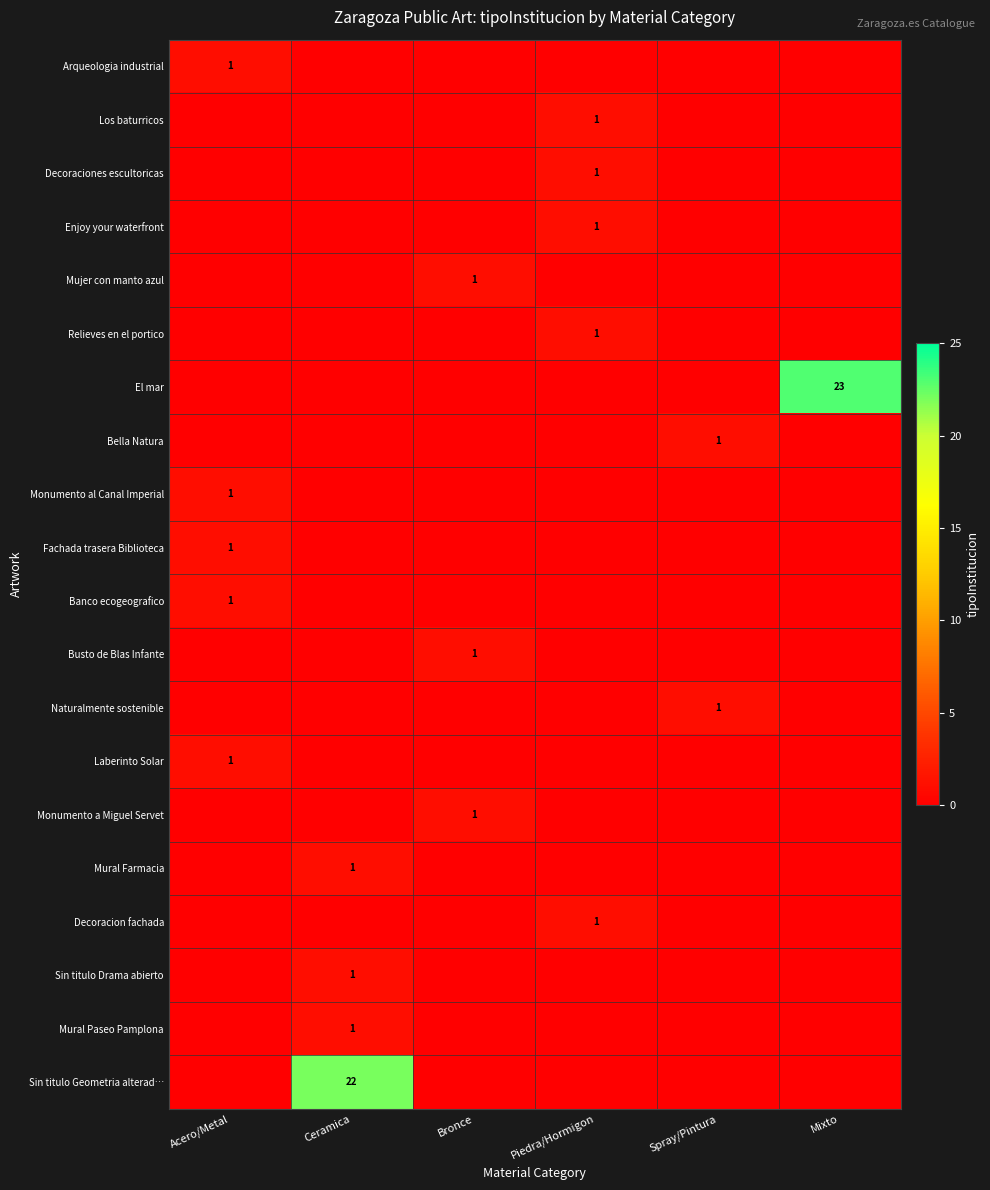

Which series has the largest total across all categories?

El mar